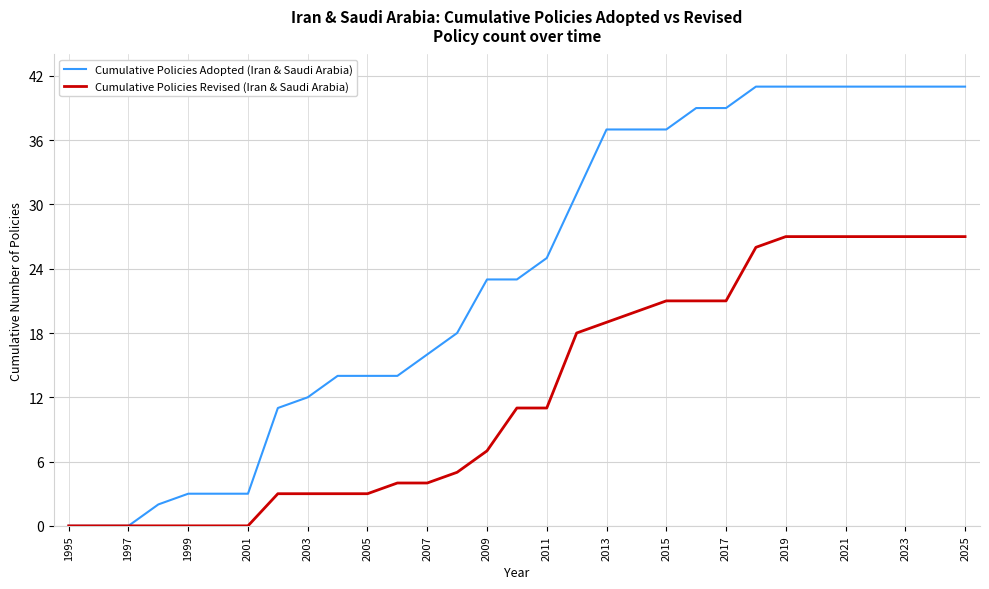

Which series has the largest total across all categories?

Cumulative Policies Adopted (Iran & Saudi Arabia)